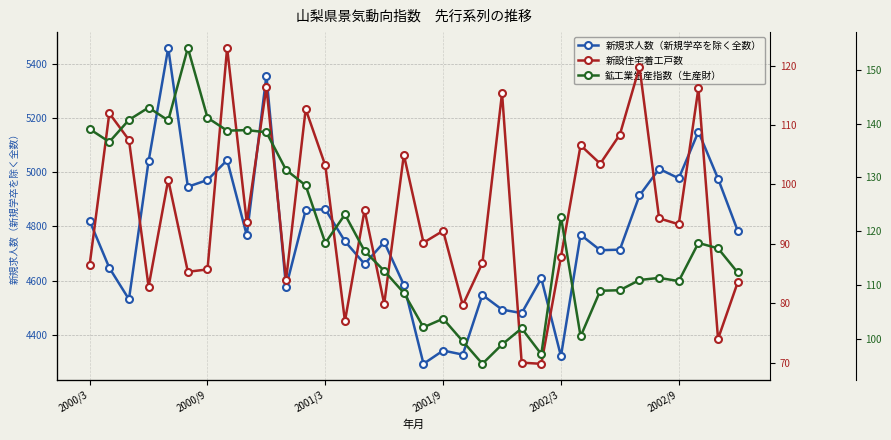

What is the minimum value for 新規求人数（新規学卒を除く全数）?

4293